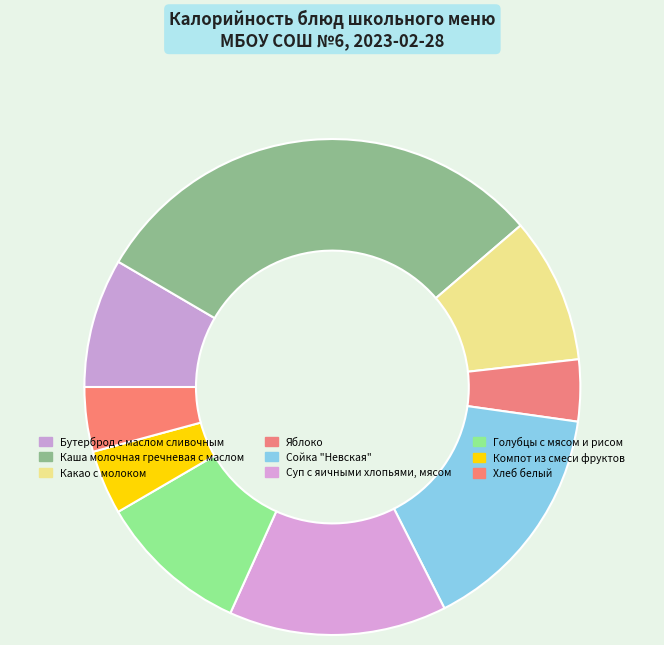

Which has a higher value, Яблоко or Какао с молоком?

Какао с молоком